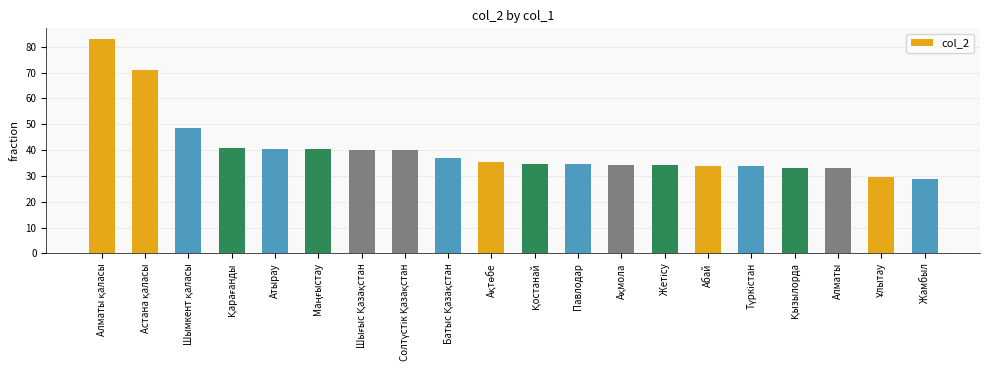

The value at Алматы is 11.5. True or false?

False